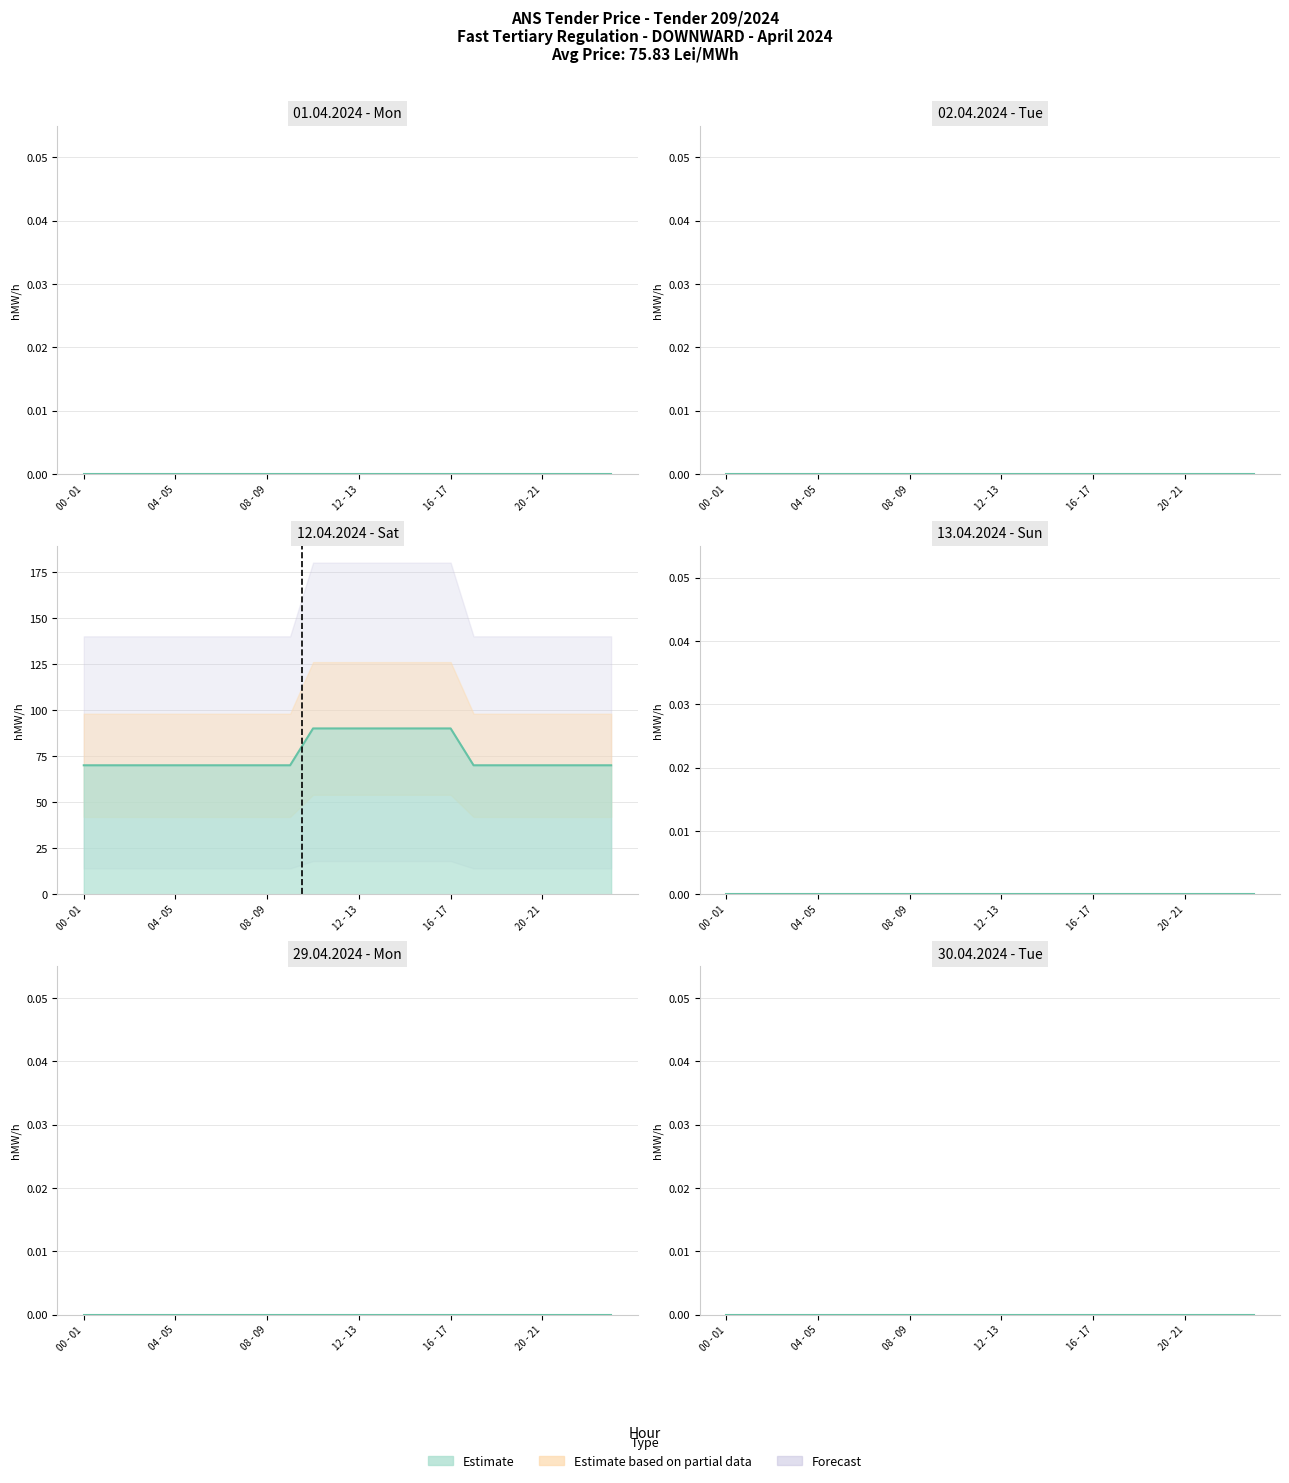

What is the label of the 2nd point from the left?

01 - 02